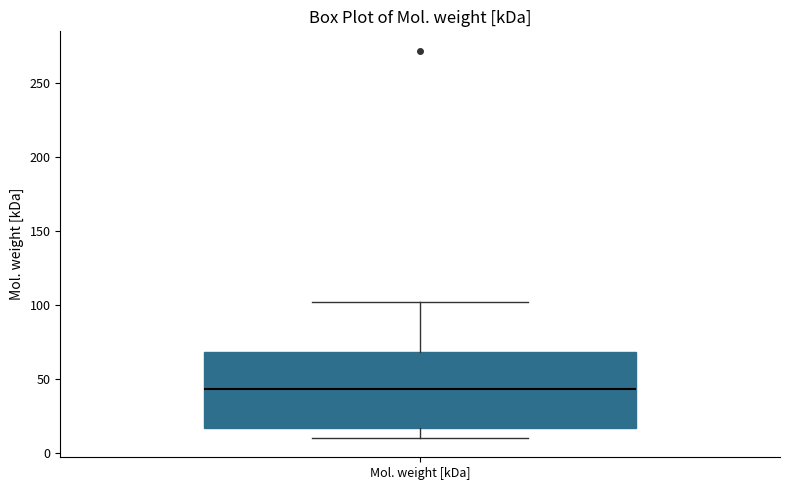

Where is the upper edge of the box for Mol. weight [kDa] on the y-axis? The values are not printed on the chart, so give them approximately, as read against the axis.

70